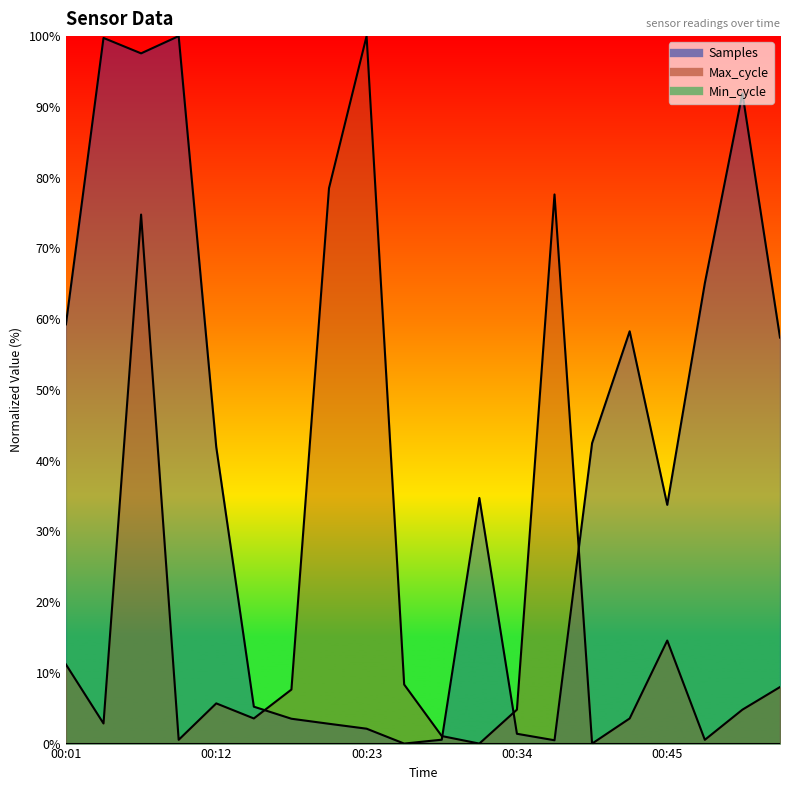

True or false: Max_cycle and Samples cross at least once.

True